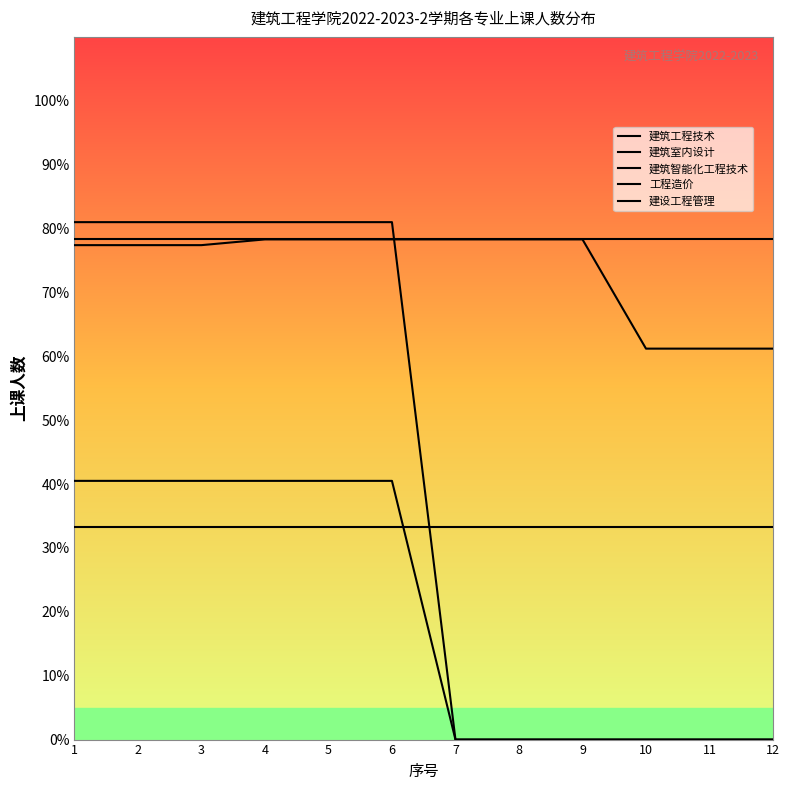

What is the difference between the 建筑室内设计 values at 2 and 7?

81.0